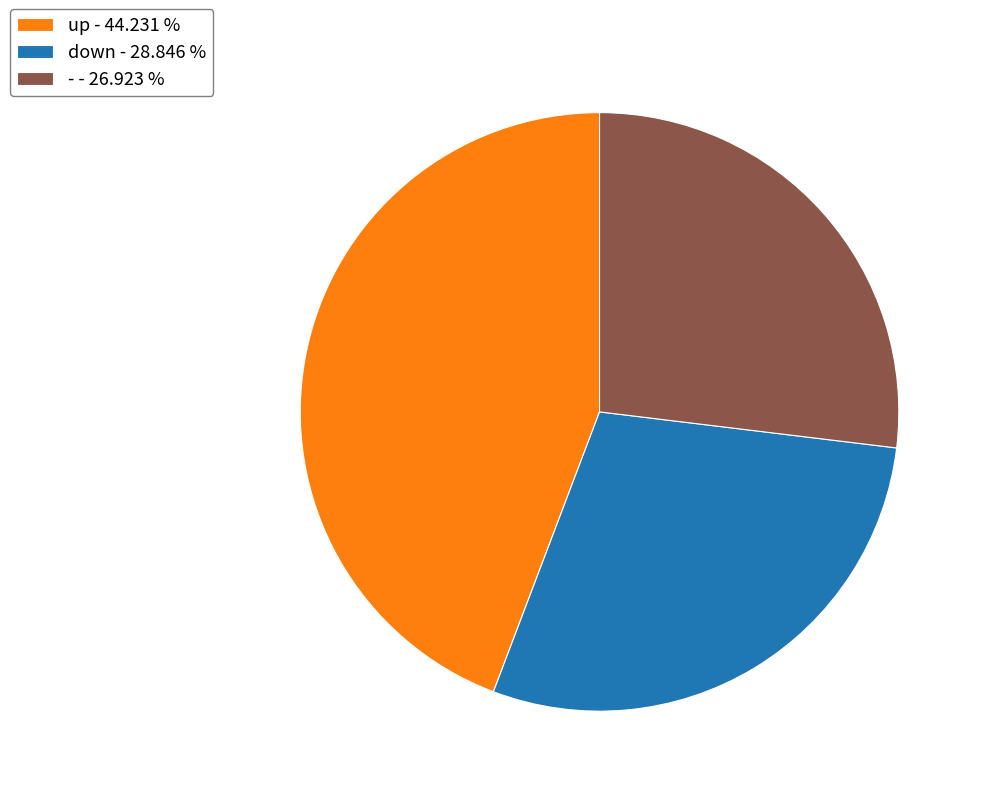

How many slices are in this pie chart?

3